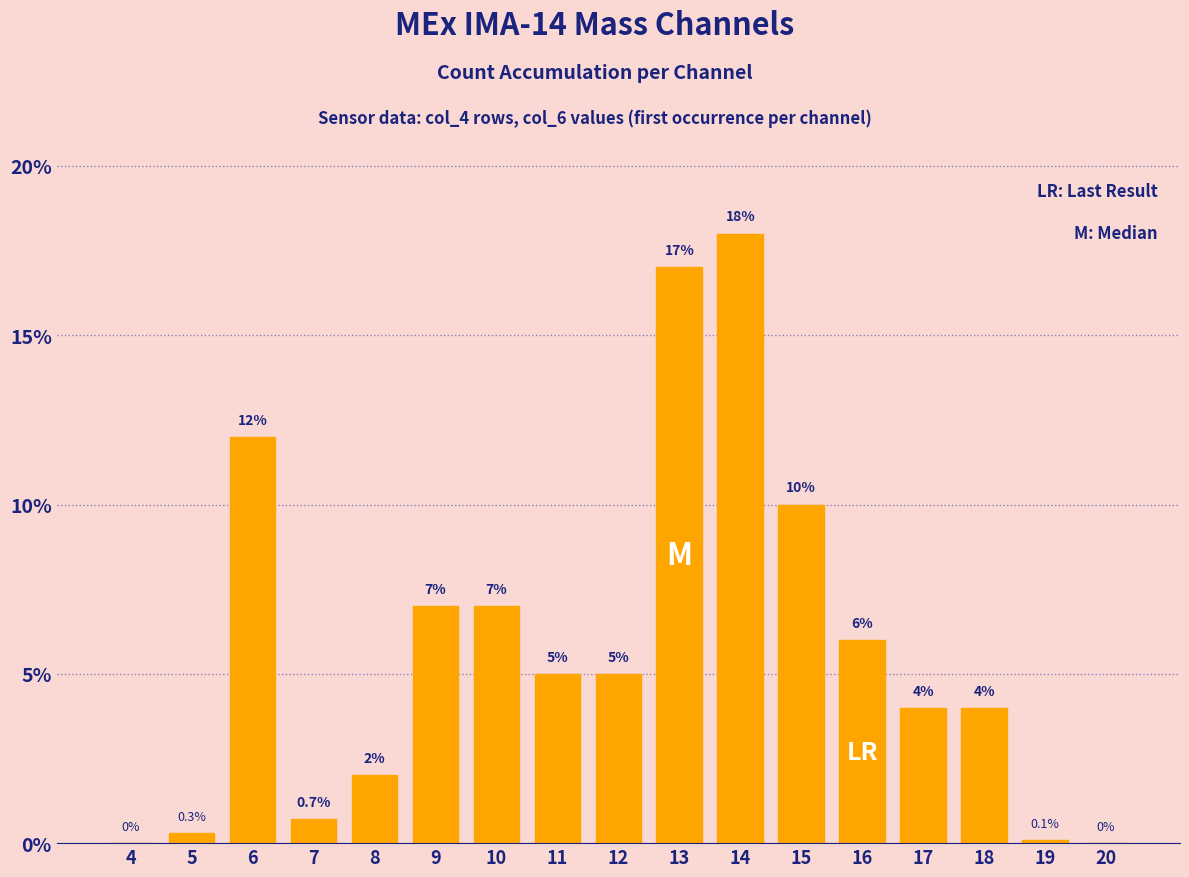

At which category does the chart reach its peak across all series?

14